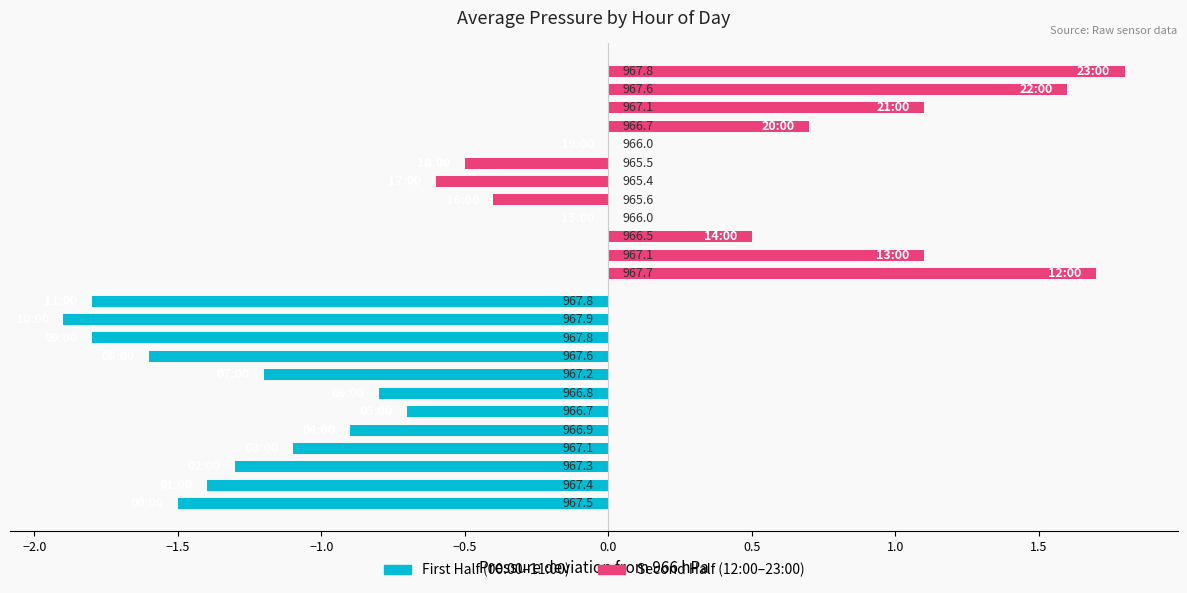

Which series has the widest spread of values?

Second Half (12:00–23:00)